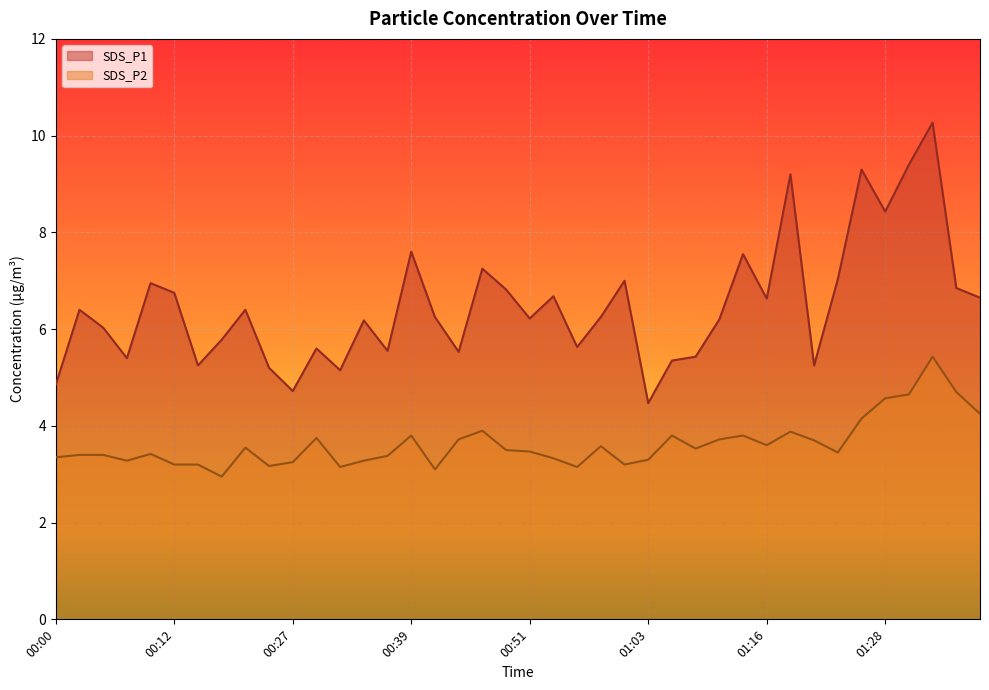

Is the value of SDS_P2 at 01:33 greater than the value of SDS_P1 at 00:27?

Yes